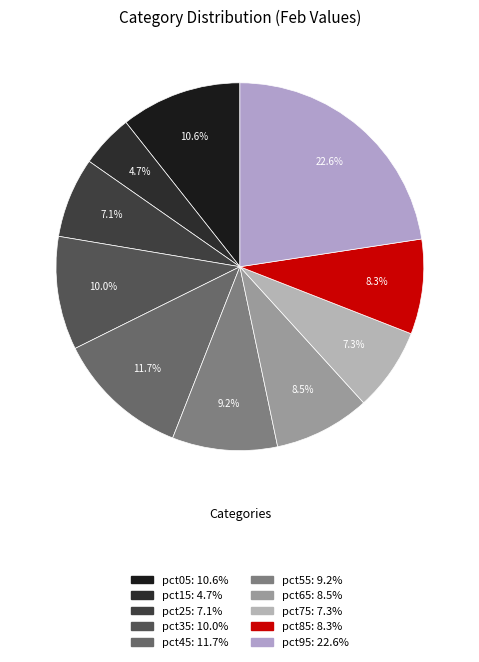

Is it true that pct15 is 14% of the pie?

False